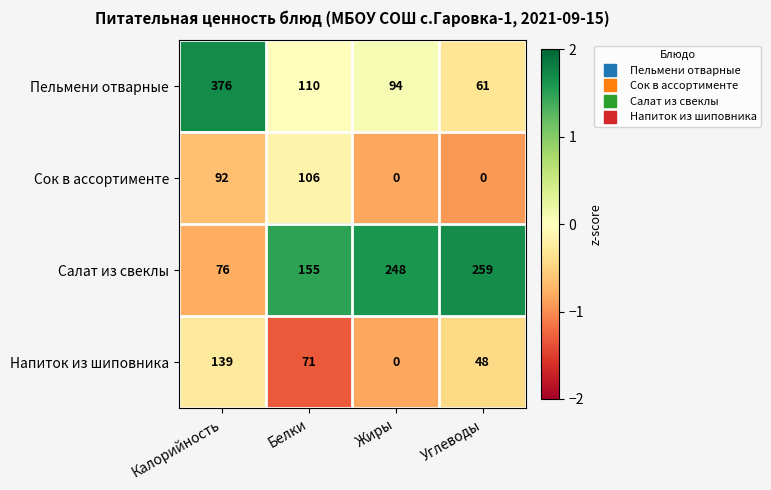

What is the sum of all Салат из свеклы values?

738